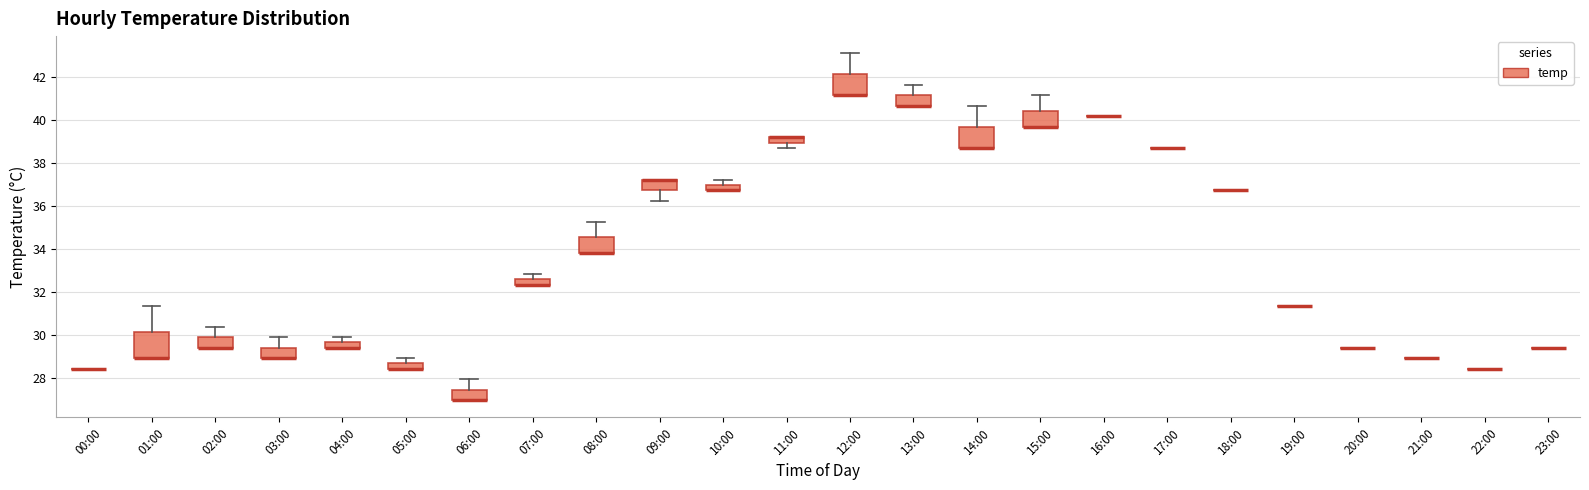

Comparing the boxes themselves (not the whiskers), which one is the tallest?

01:00